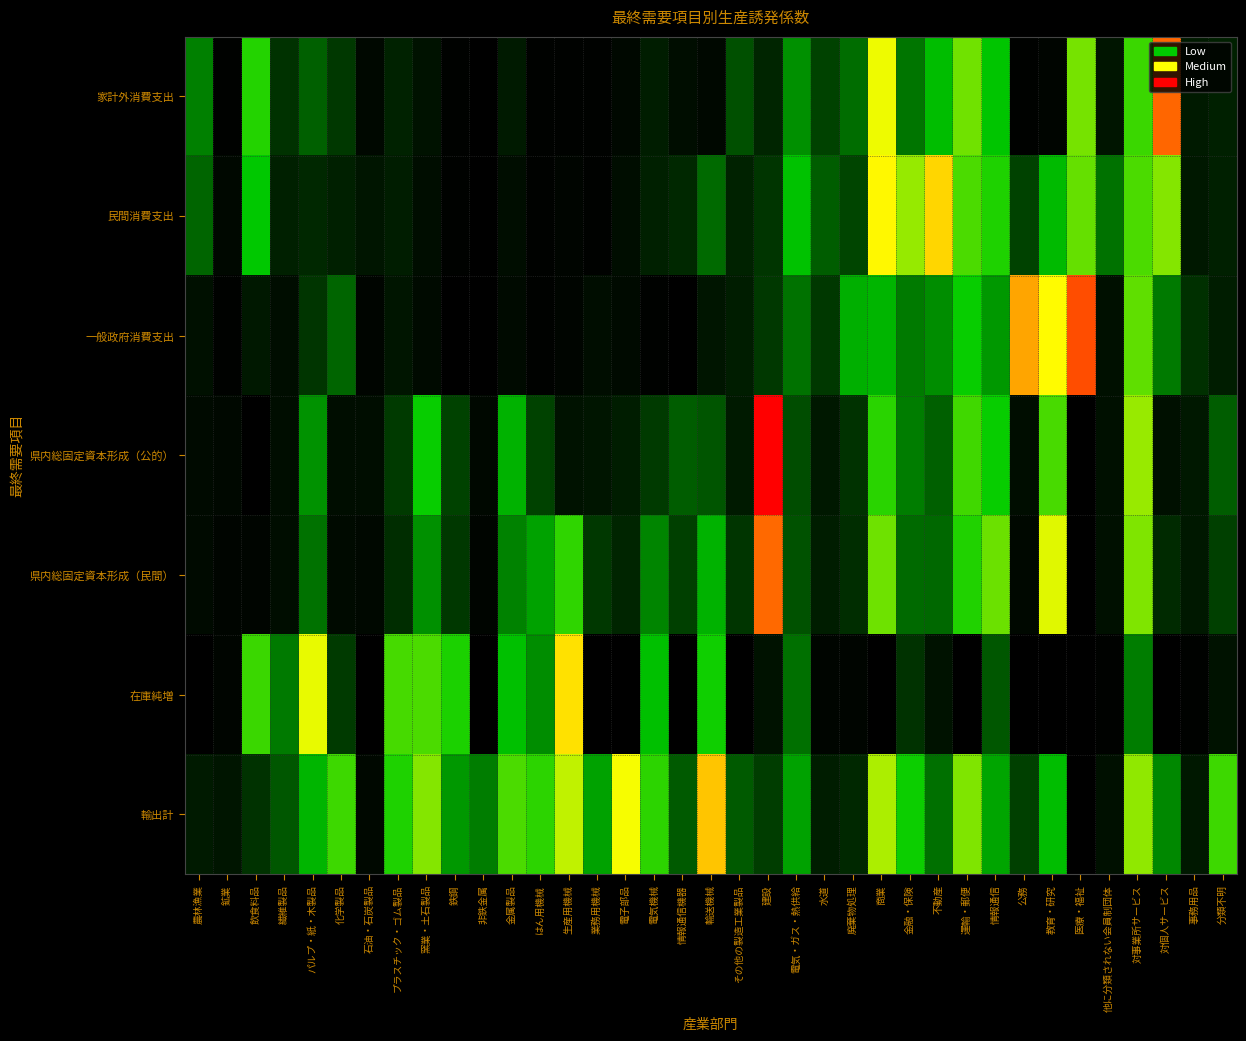

Rank the series at 金属製品 from lowest to highest value.

一般政府消費支出, 民間消費支出, 家計外消費支出, 県内総固定資本形成（民間）, 県内総固定資本形成（公的）, 在庫純増, 輸出計